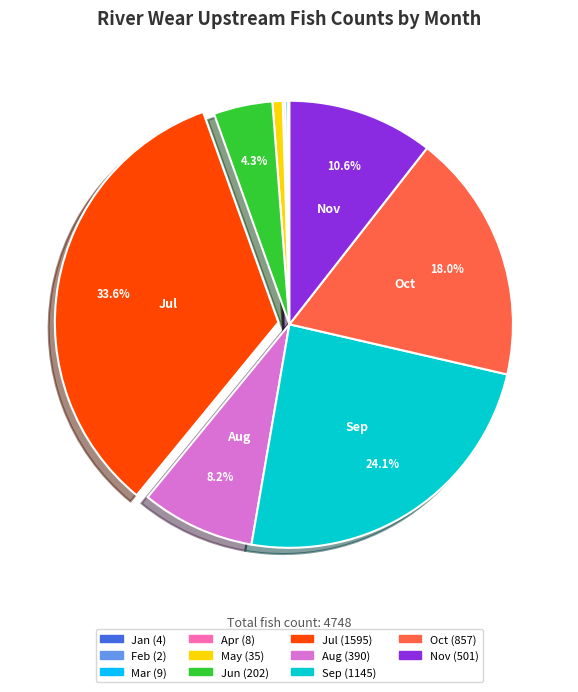

What percentage is NOT represented by Sep?

75.9%